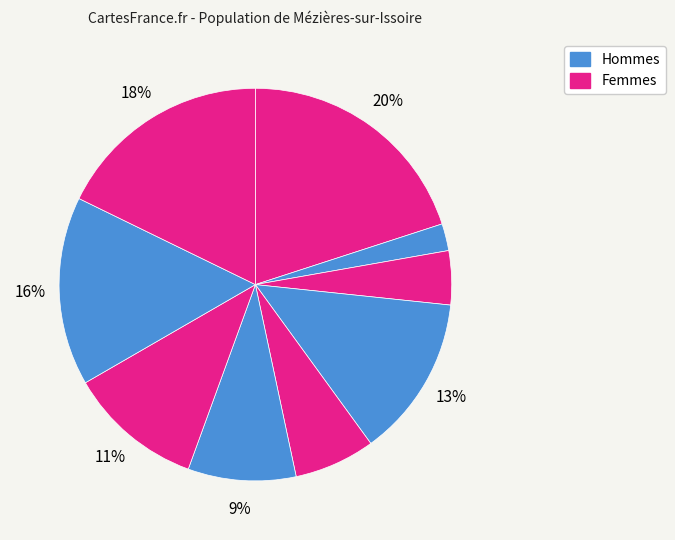

How many segments does this pie chart have?

9